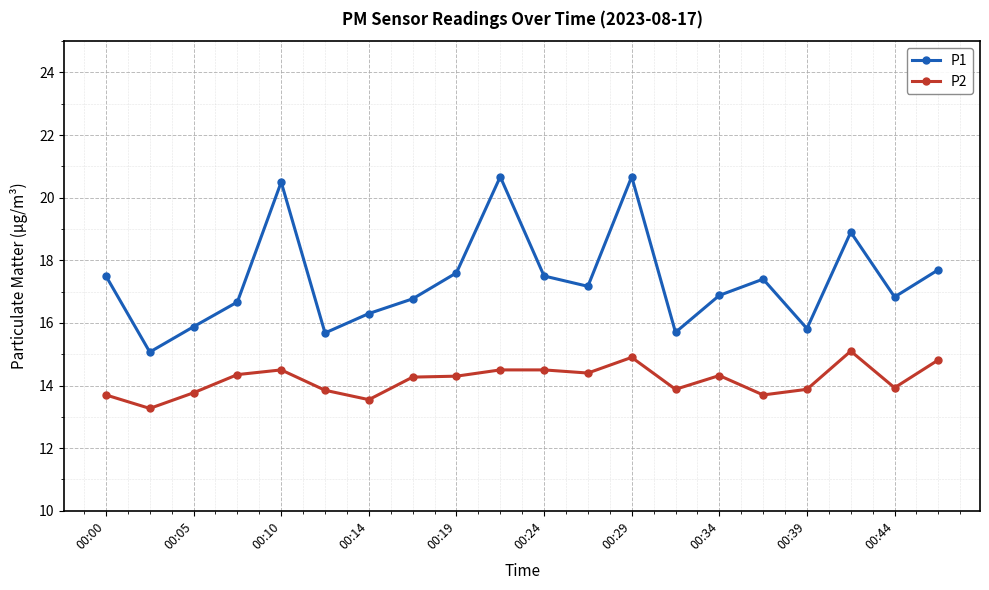

What is the value of the P2 point at the 10th from the left?

14.5